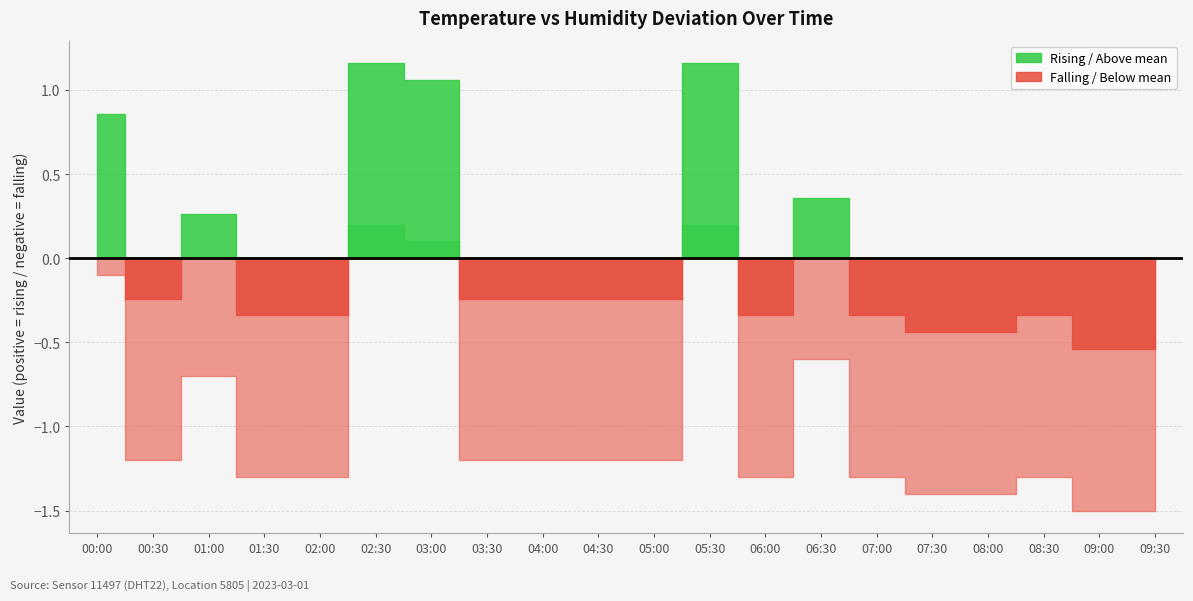

At which category does the chart reach its minimum across all series?

09:00